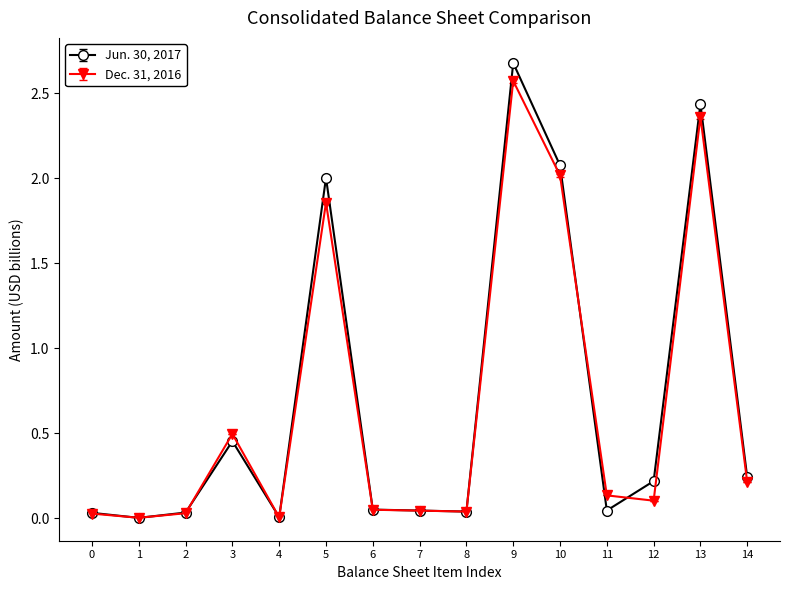

Is it true that Jun. 30, 2017 equals 2.1 at 10?

True